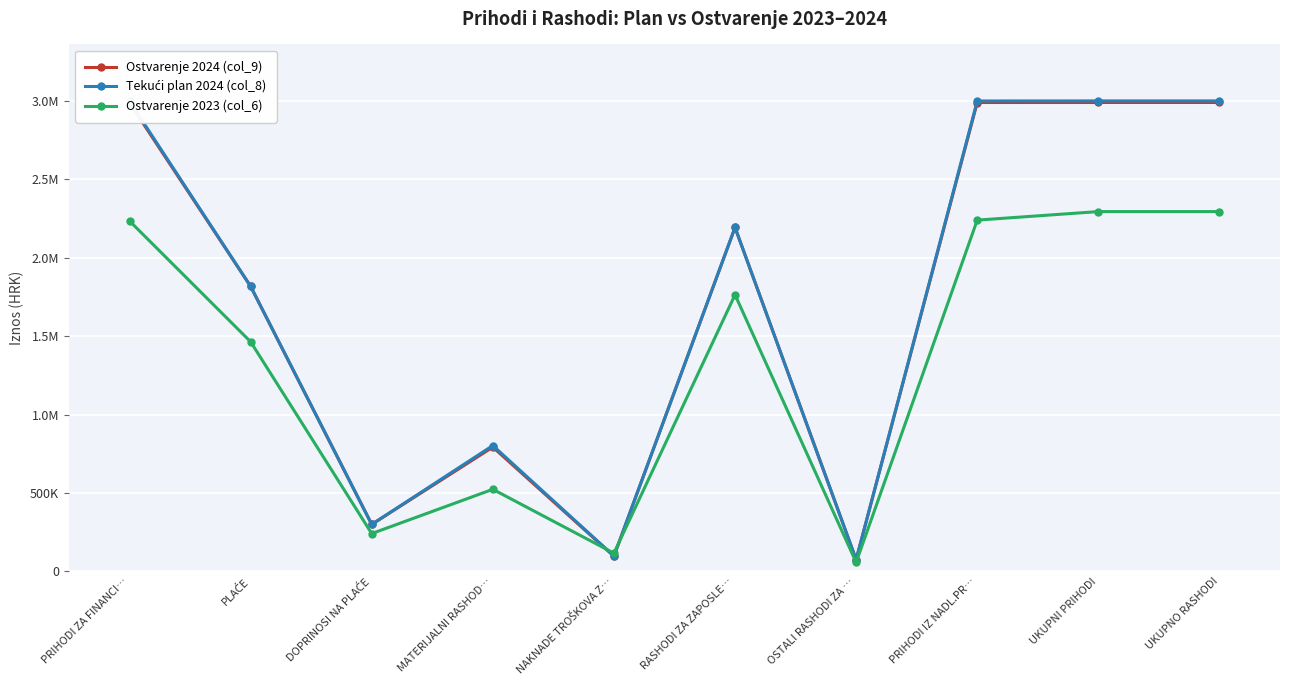

Does the chart have visible grid lines?

Yes